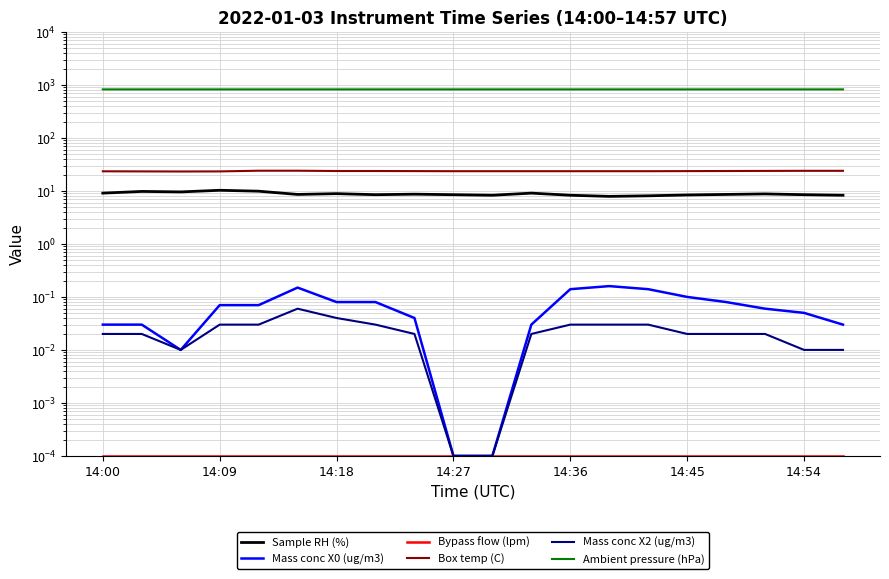

What is the value of the Mass conc X0 (ug/m3) point at the 13th from the left?

0.1